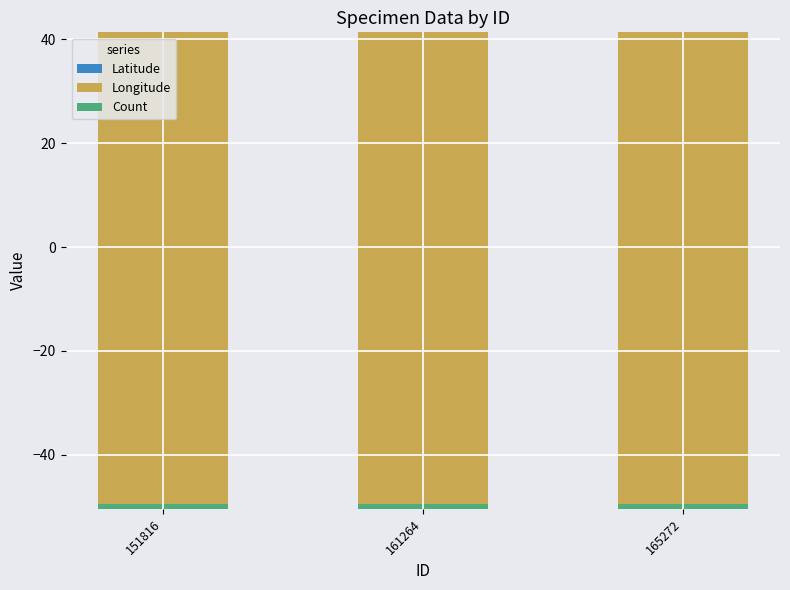

Which category has the highest value in the Count series?

151816